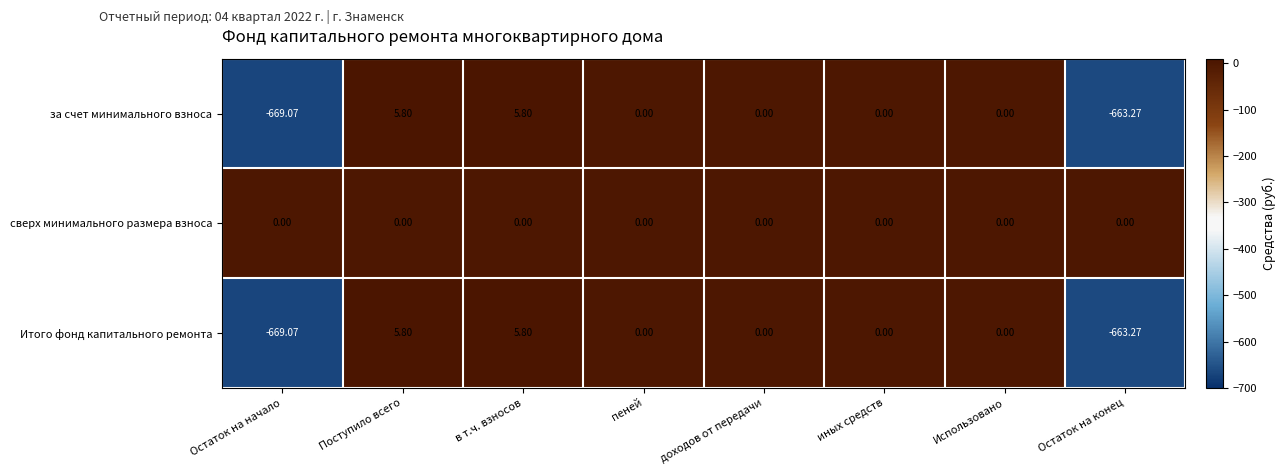

Which category has the lowest value across all series?

Остаток на начало